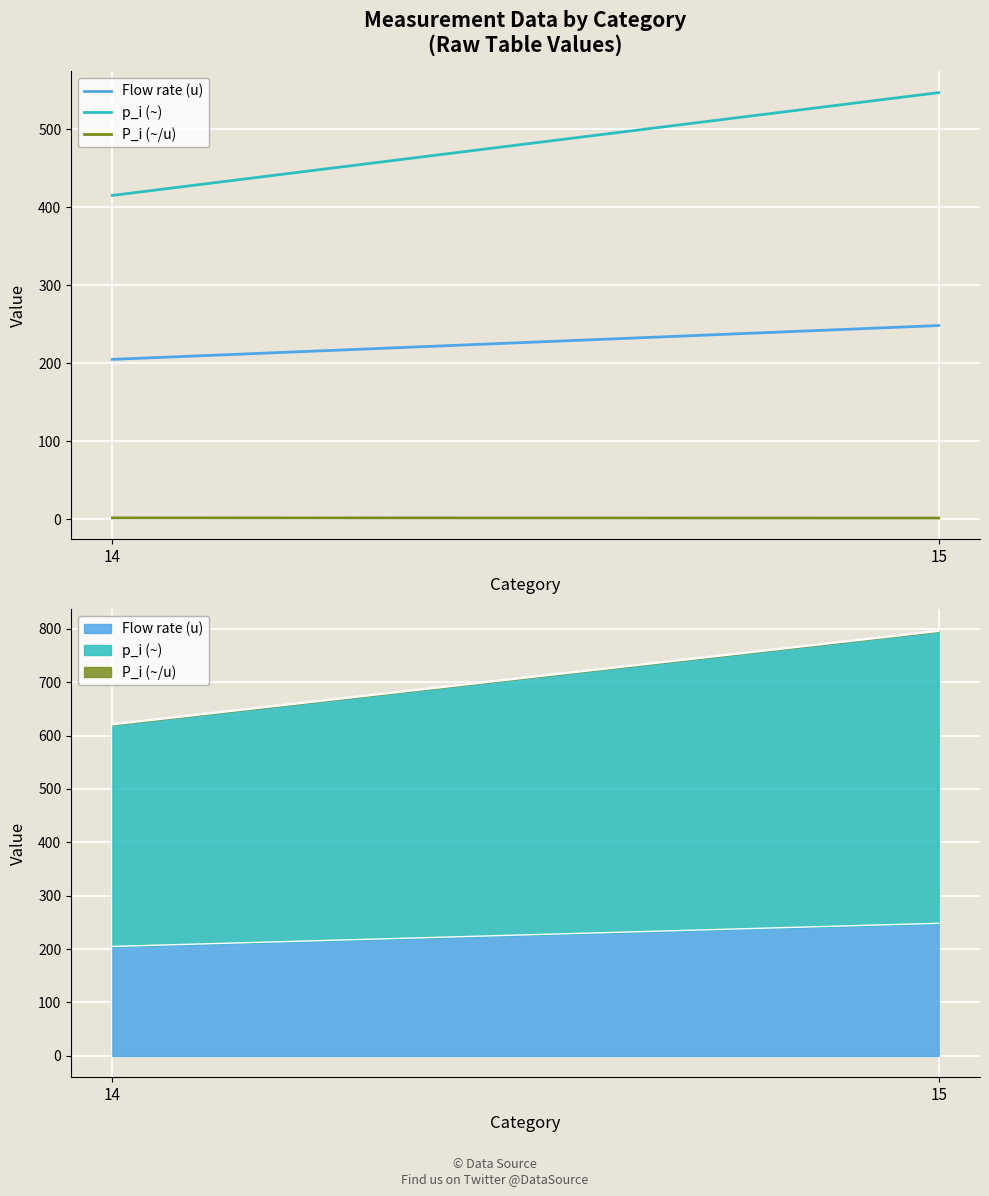

Which series has the widest spread of values?

p_i (~)